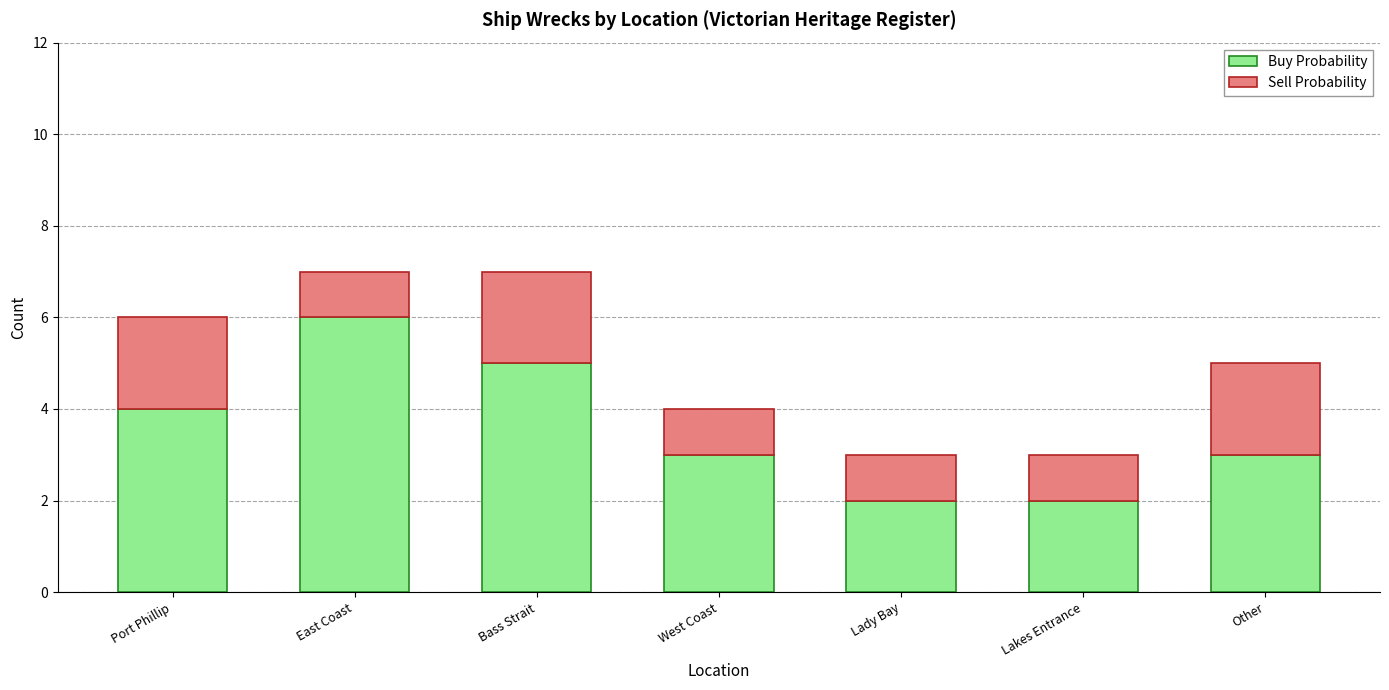

How many distinct data groups are displayed?

2